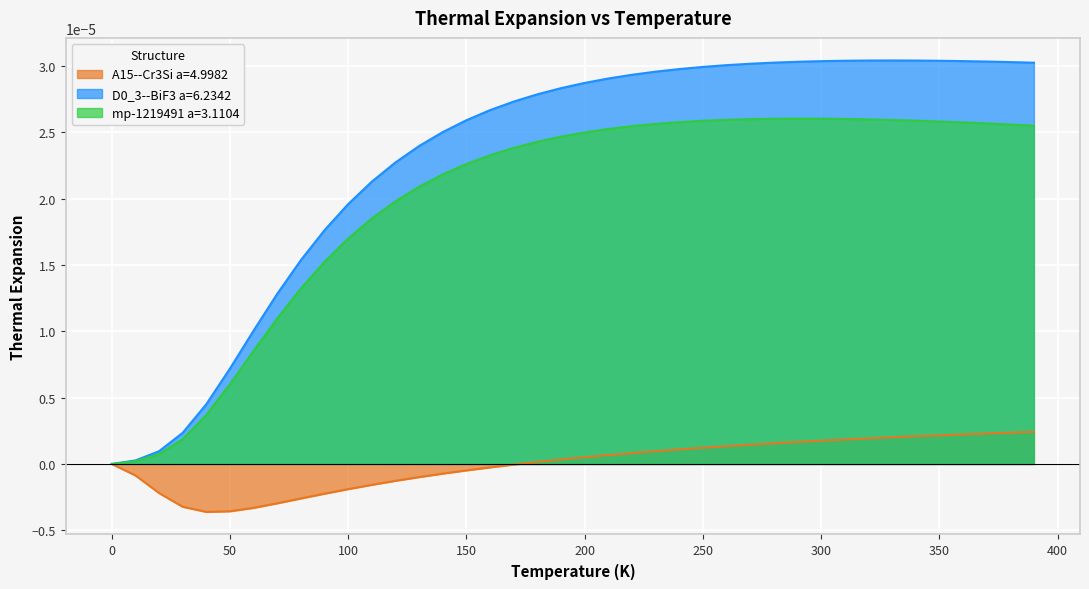

Is the value of mp-1219491 a=3.1104 at 100 greater than the value of A15--Cr3Si a=4.9982 at 50?

Yes